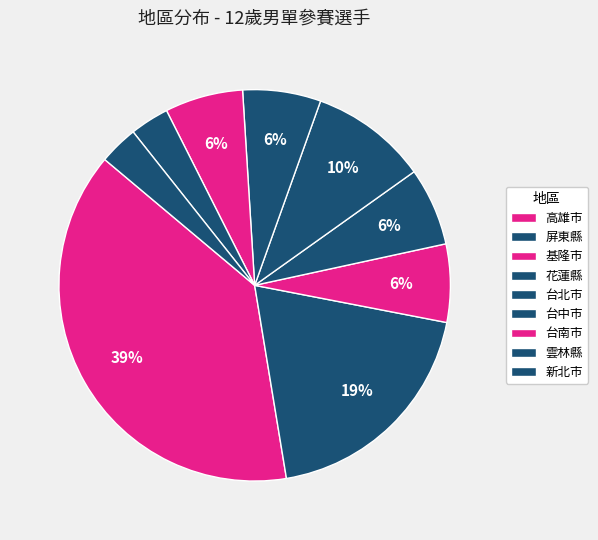

What percentage is the 台北市 slice, to the nearest percent?

10%